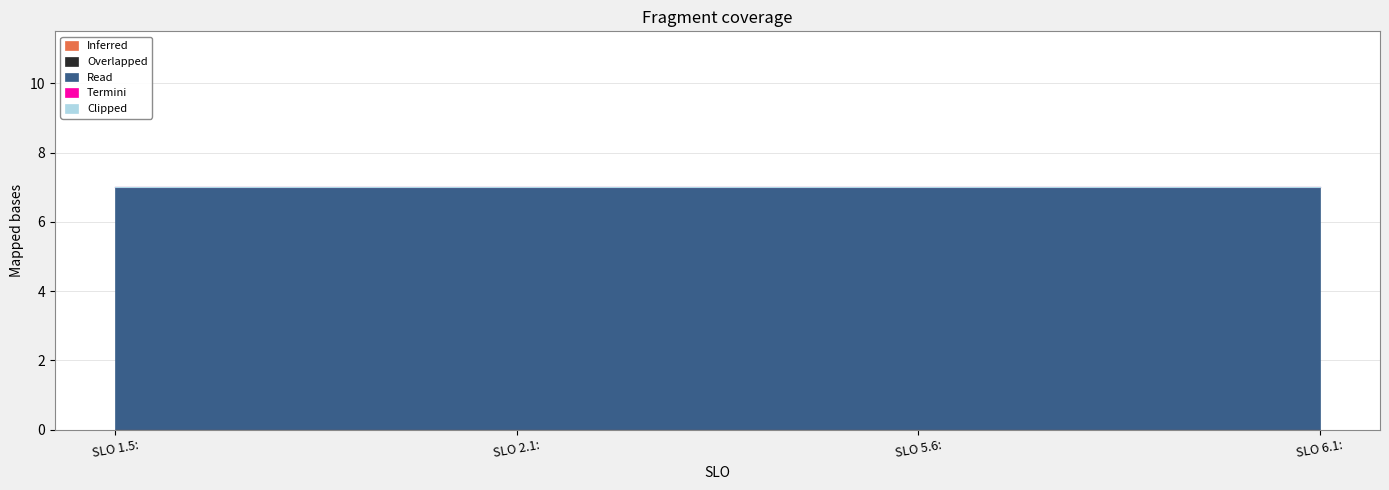

True or false: Clipped has more than 2 points higher than both neighbors.

False